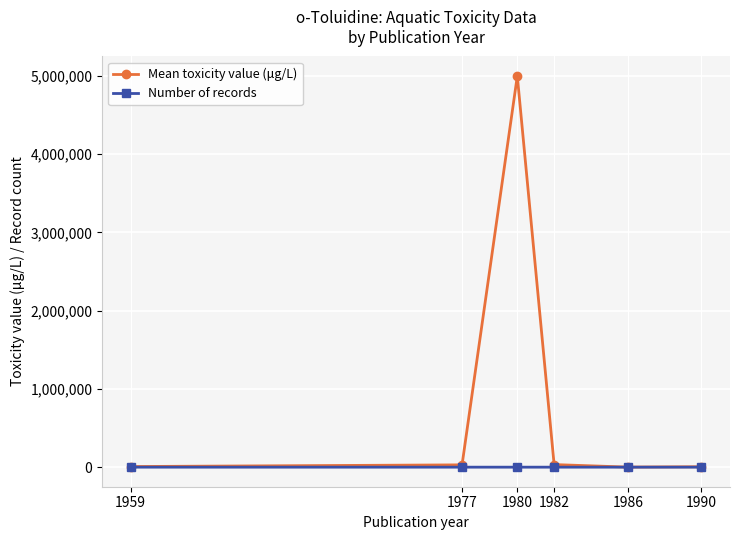

What is the greatest value displayed?

5000000